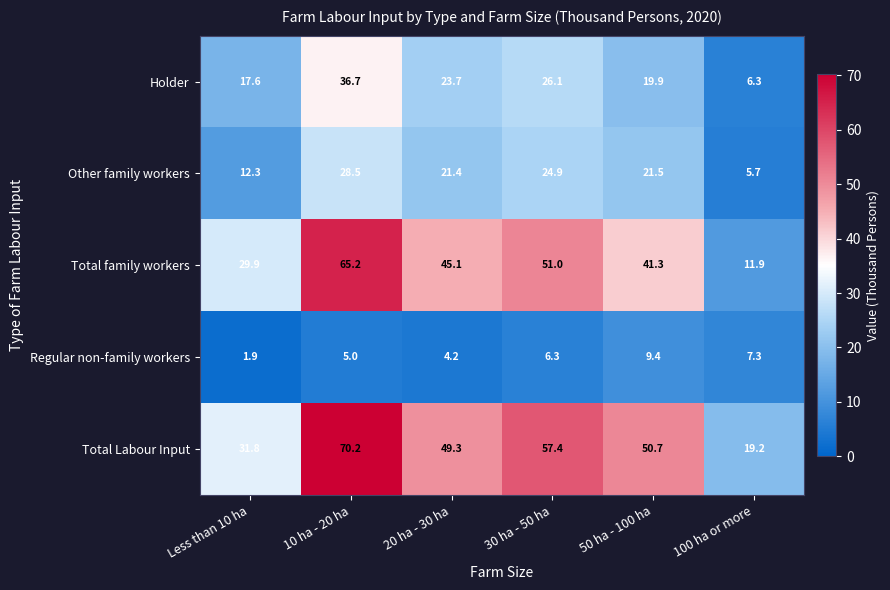

Which category has the lowest value in the Total family workers series?

100 ha or more